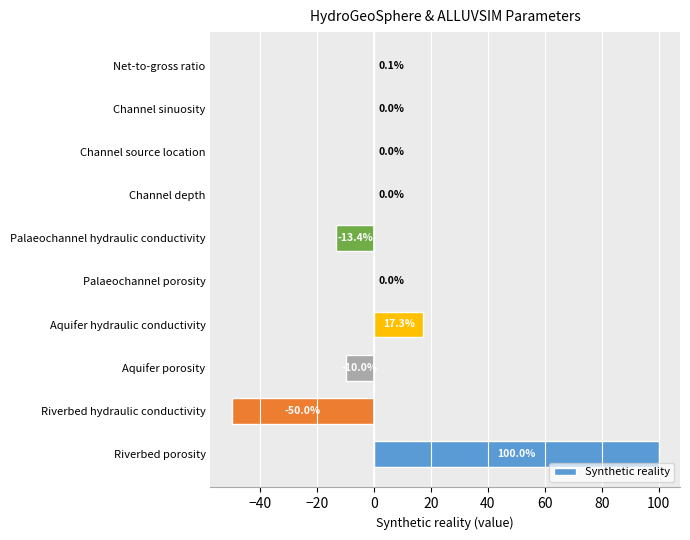

What is the average value?

4.4